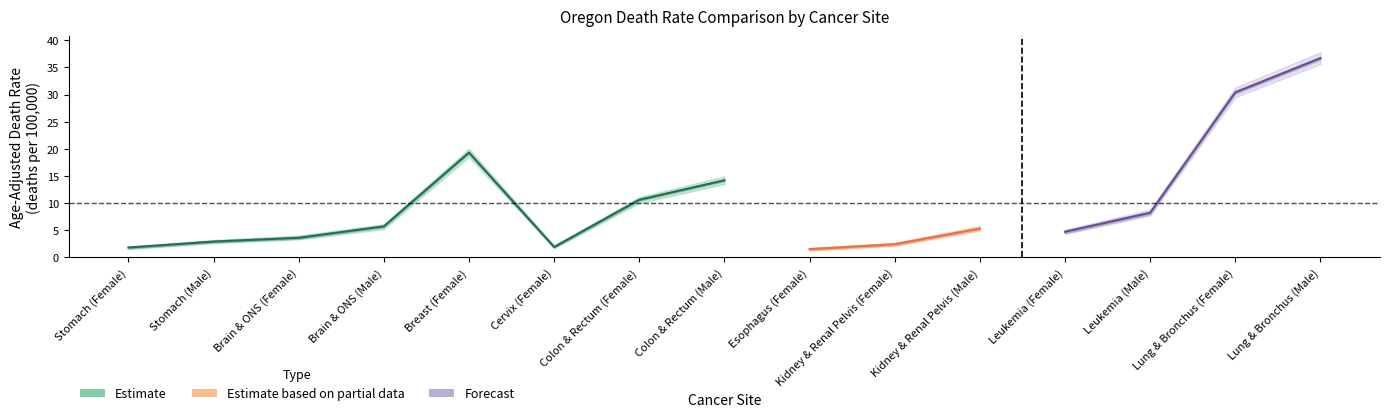

At which label does Upper 95% CI first exceed 5?

Brain & ONS (Male)